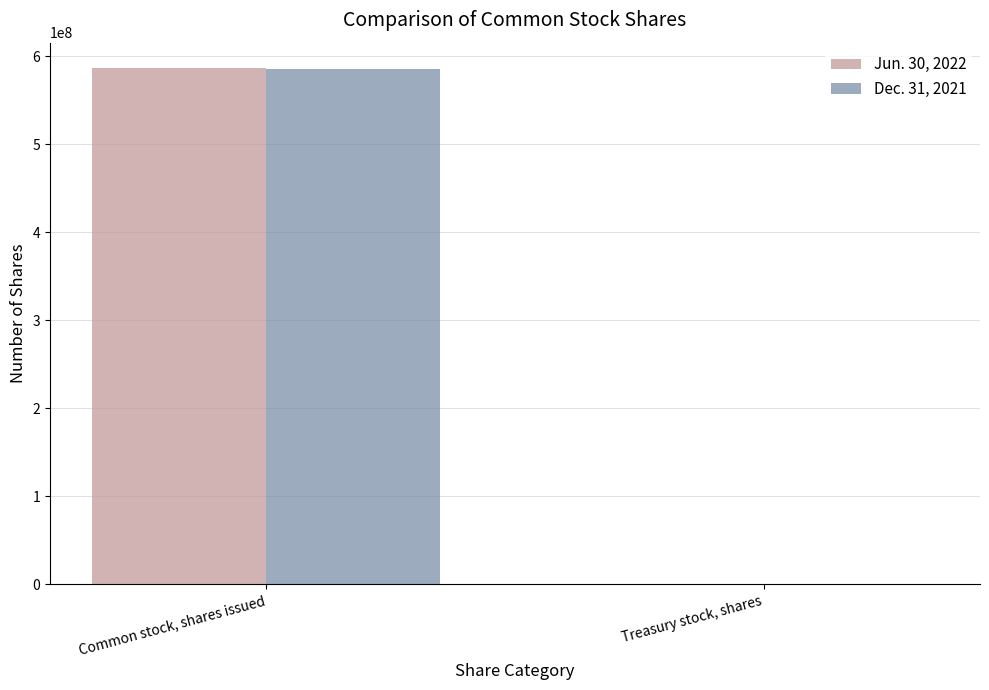

At which category is the sum across all series the highest?

Common stock, shares issued